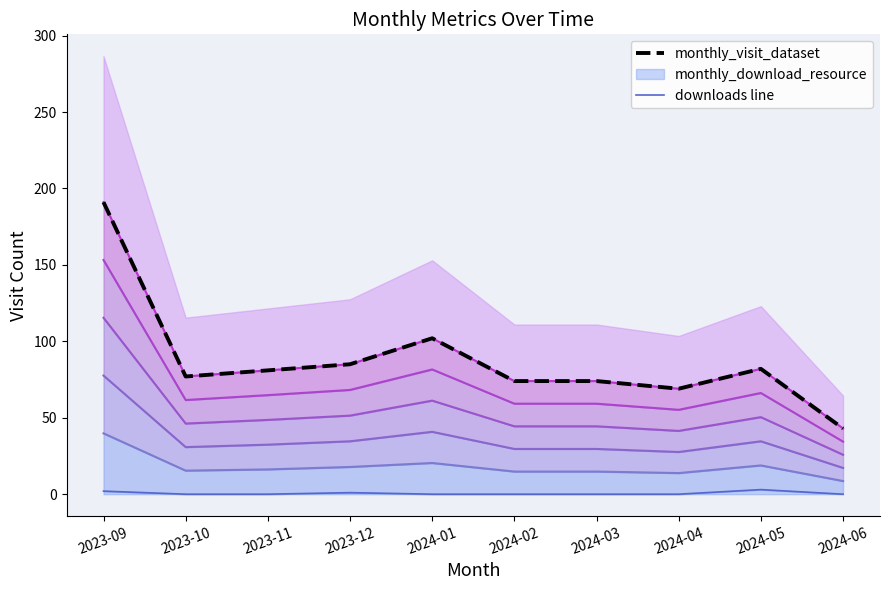

True or false: monthly_visit_dataset and monthly_download_resource cross at least once.

False